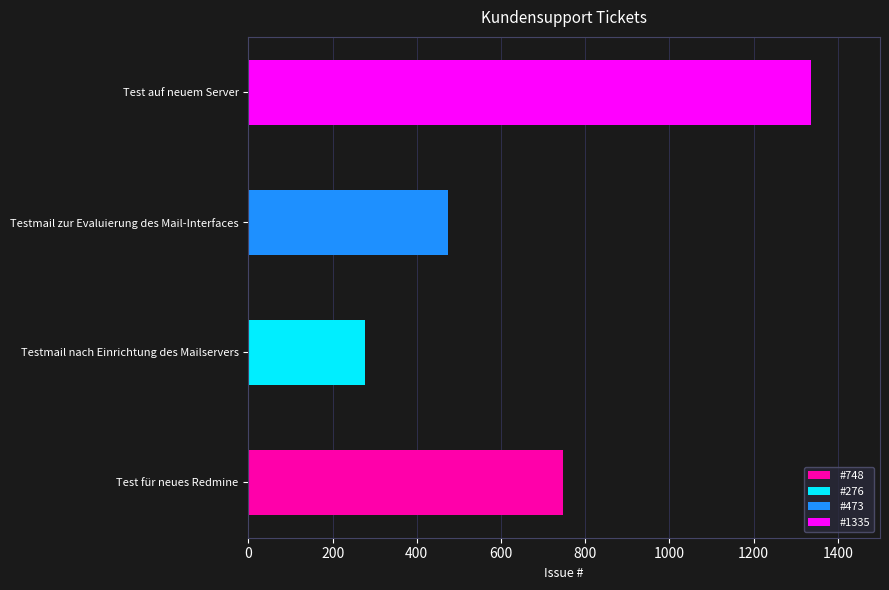

How many bars are there in total?

4